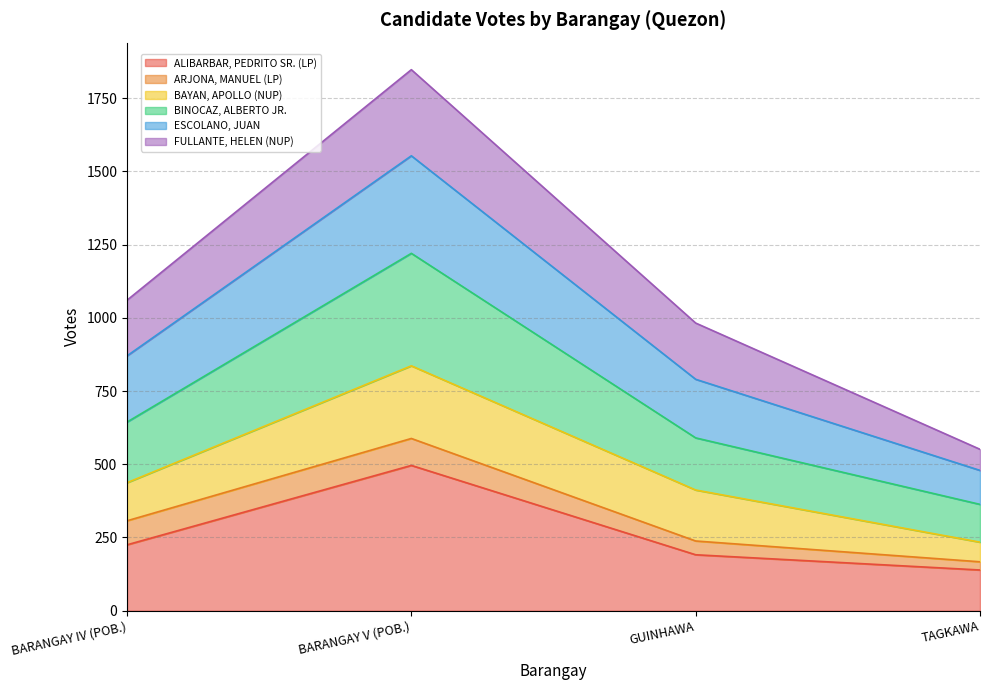

What position from the left is GUINHAWA?

3